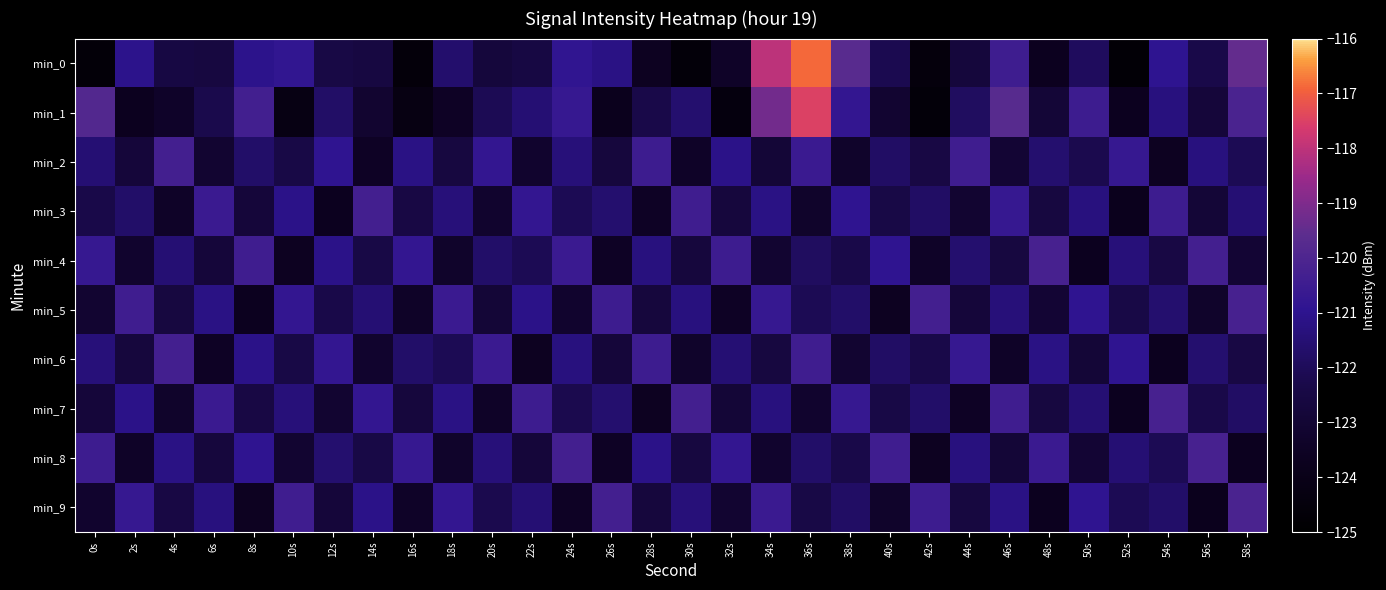

What is the difference between the highest and lowest values at 48s?

3.5